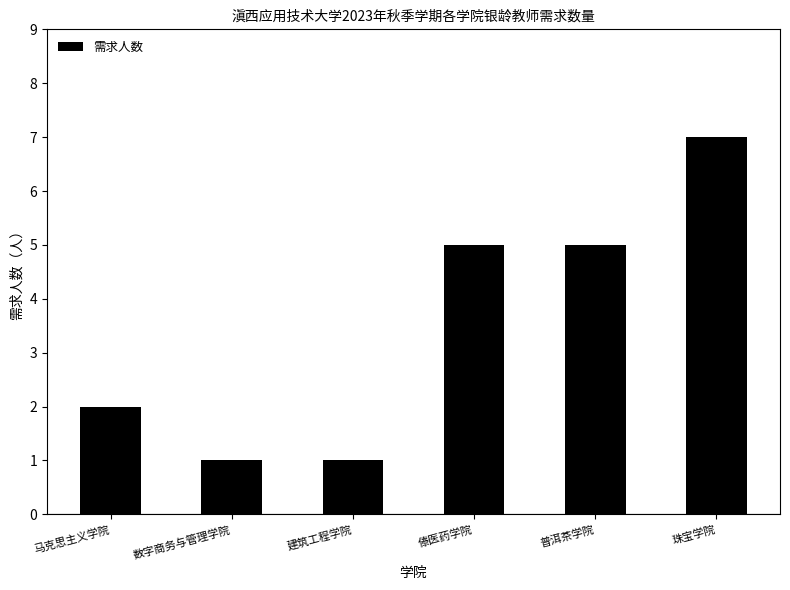

What is the smallest value displayed?

1